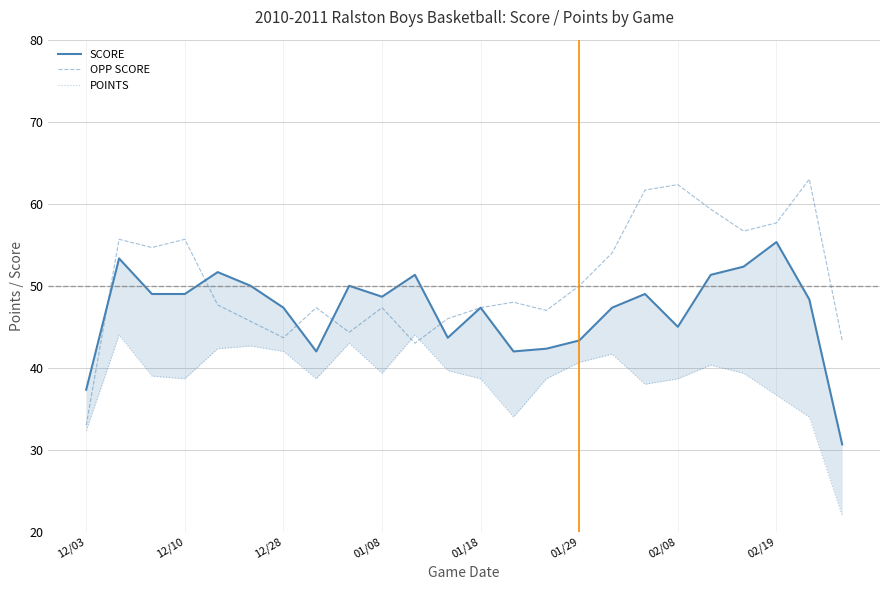

At how many categories does at least one series exceed 42?

23